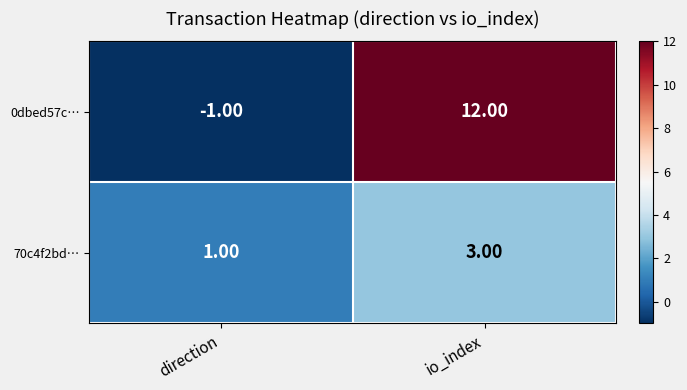

At how many categories does at least one series exceed 5?

1